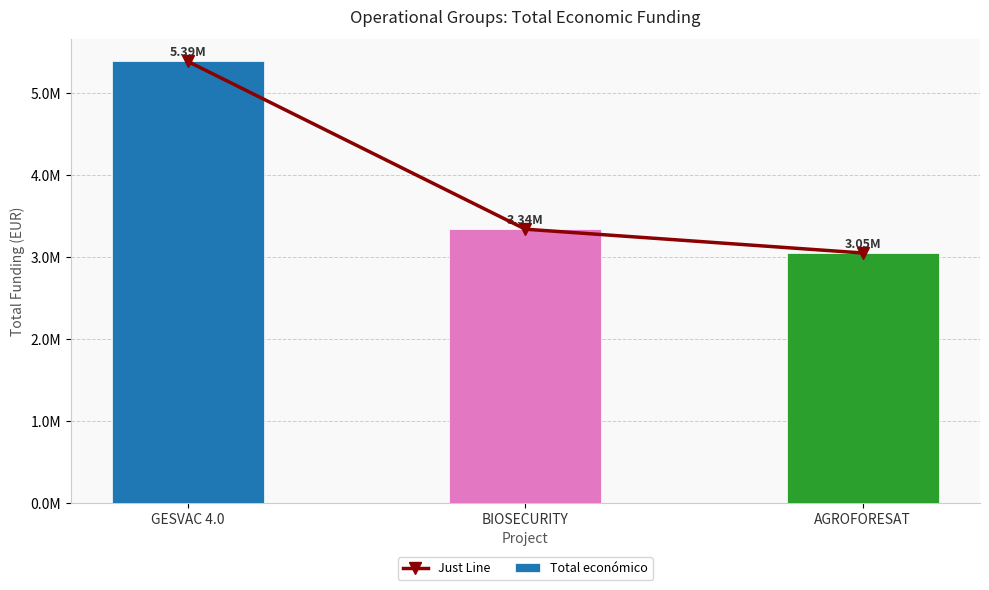

Reading left to right, transcribe all the data shown in this chart.

Just Line: 5390598	3342252	3051573
Total económico: 5390598	3342252	3051573